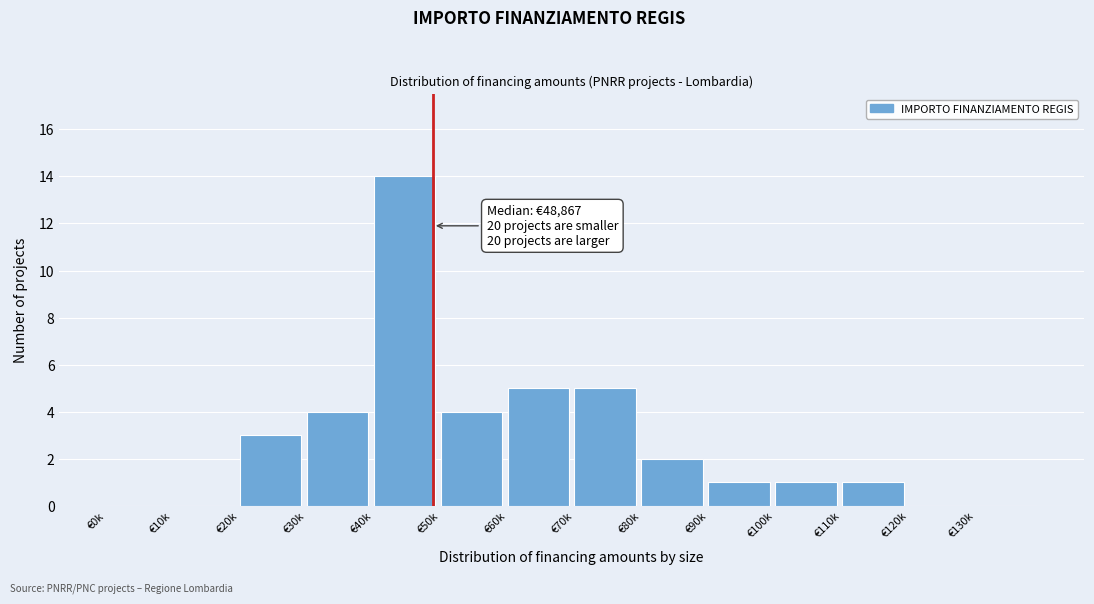

Reading right to left, transcribe all the data shown in this chart.

€130k=0	€120k=0	€110k=1	€100k=1	€90k=1	€80k=2	€70k=5	€60k=5	€50k=4	€40k=14	€30k=4	€20k=3	€10k=0	€0k=0